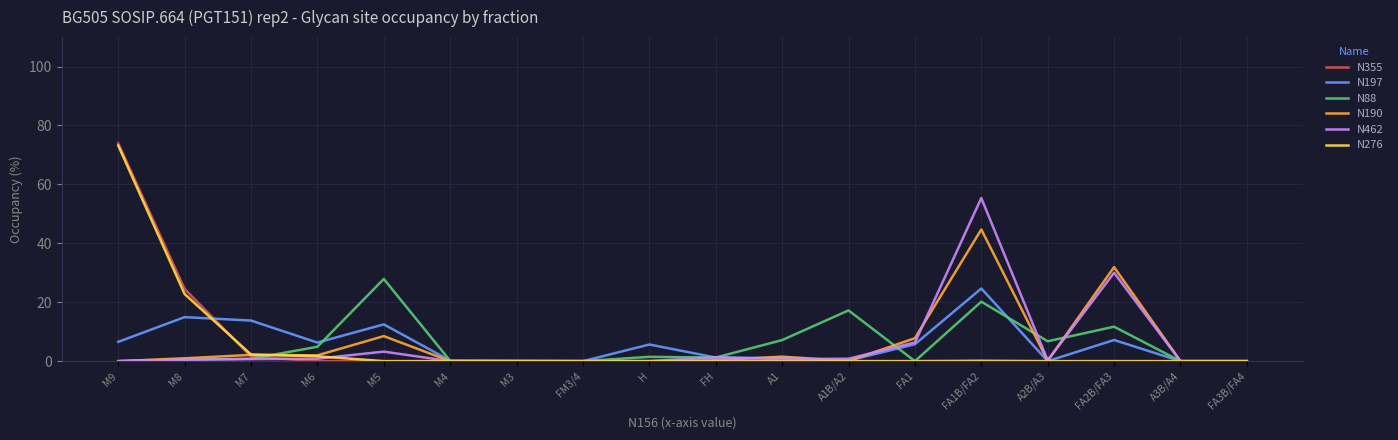

Between FA1 and FA2B/FA3, which series saw the biggest shift?

N190